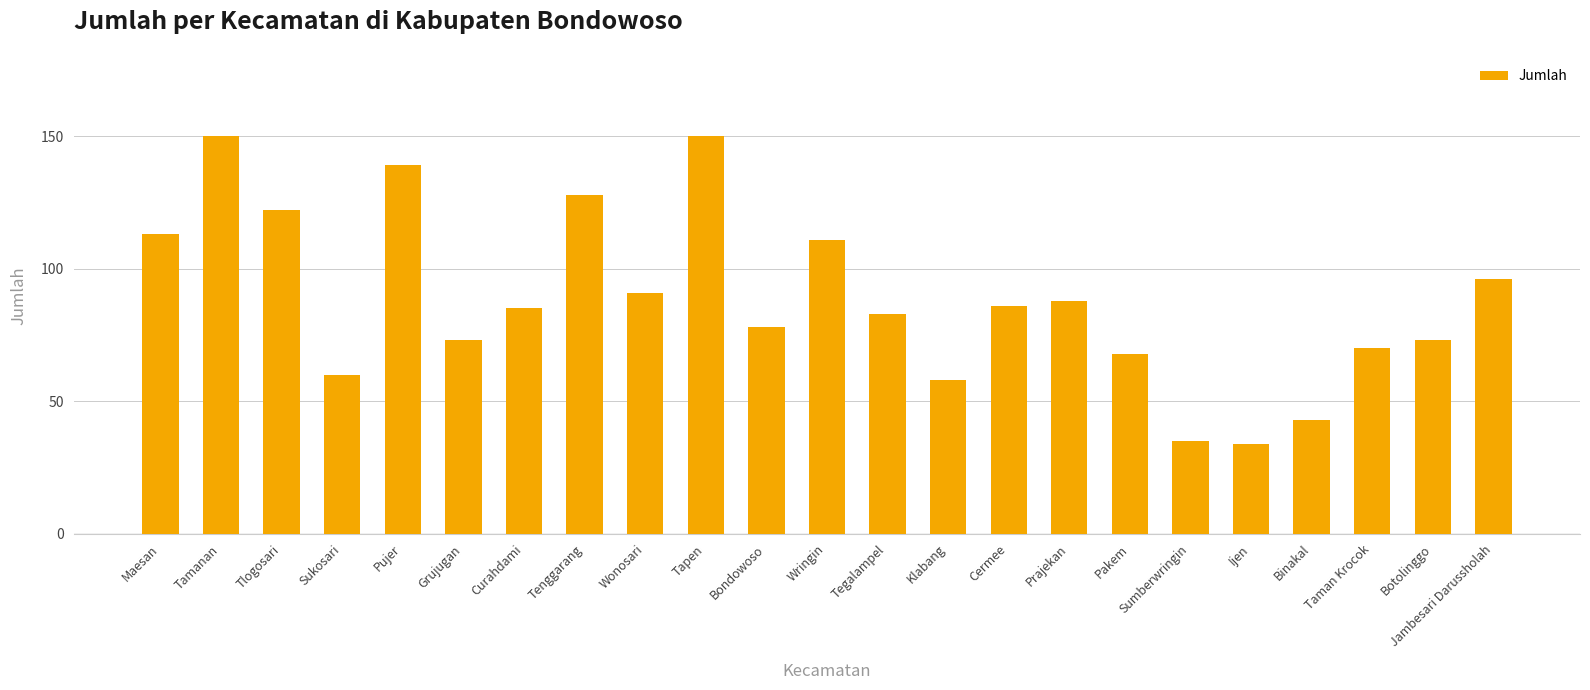

What is the smallest value displayed?

34